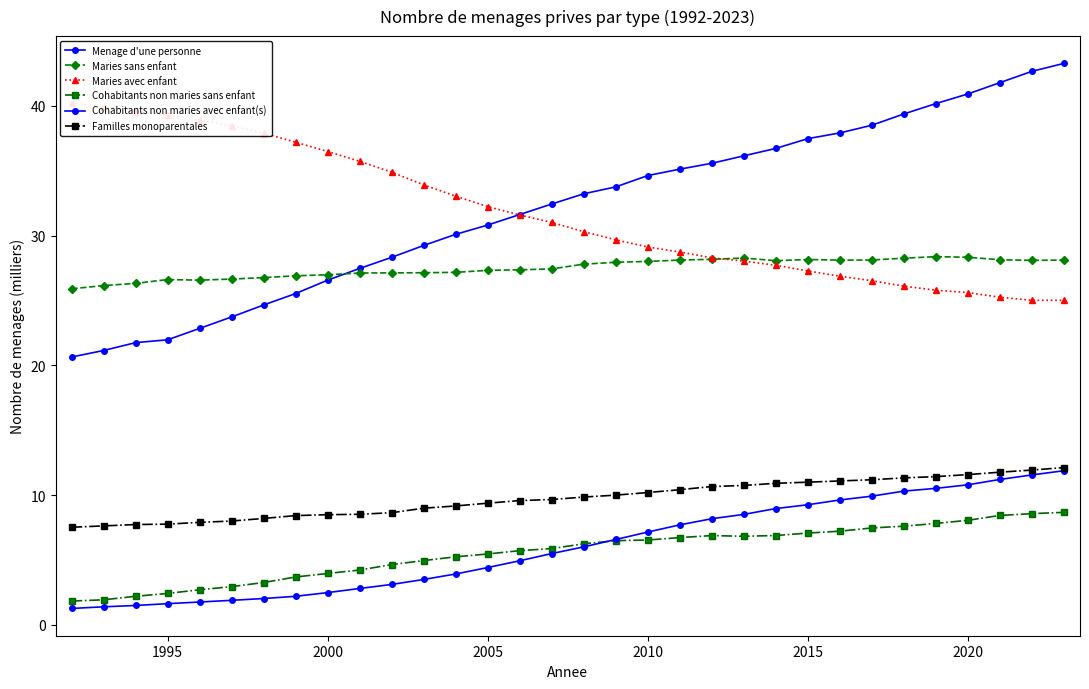

How many times do Menage d'une personne and Maries avec enfant cross each other?

1